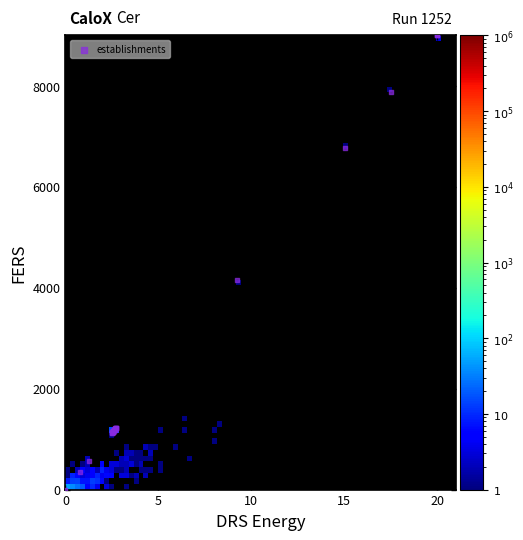

What Y value in the scatter plot is closest to 4500?

4153.7